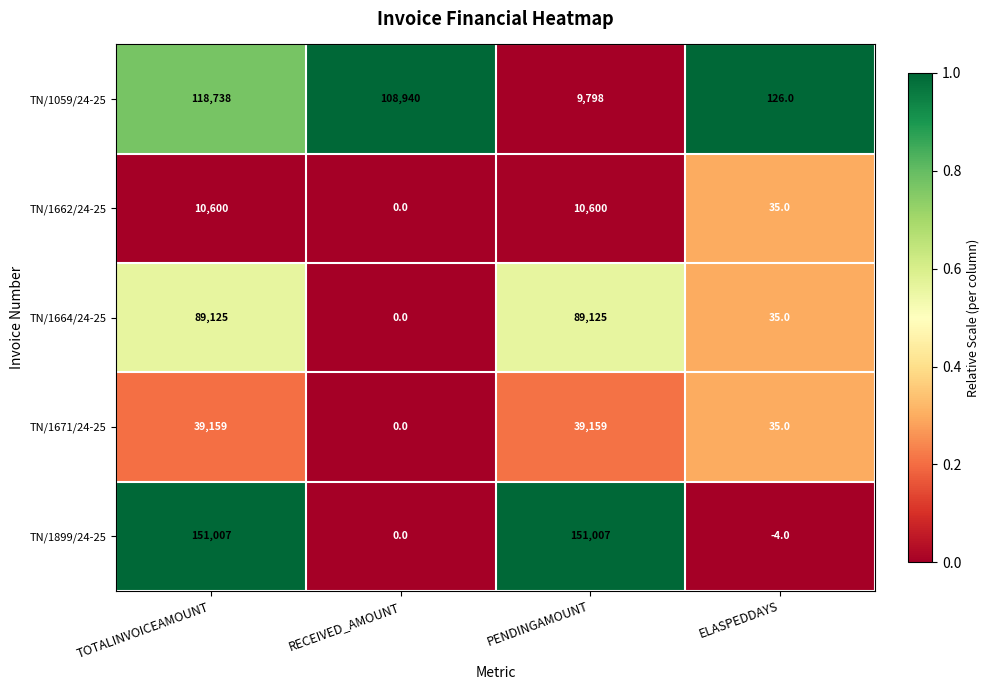

Reading right to left, list all the values displayed in this chart.

TN/1059/24-25: ELASPEDDAYS=126	PENDINGAMOUNT=9798	RECEIVED_AMOUNT=108940	TOTALINVOICEAMOUNT=118738
TN/1662/24-25: ELASPEDDAYS=35	PENDINGAMOUNT=10600	RECEIVED_AMOUNT=0	TOTALINVOICEAMOUNT=10600
TN/1664/24-25: ELASPEDDAYS=35	PENDINGAMOUNT=89125	RECEIVED_AMOUNT=0	TOTALINVOICEAMOUNT=89125
TN/1671/24-25: ELASPEDDAYS=35	PENDINGAMOUNT=39159	RECEIVED_AMOUNT=0	TOTALINVOICEAMOUNT=39159
TN/1899/24-25: ELASPEDDAYS=-4	PENDINGAMOUNT=151007	RECEIVED_AMOUNT=0	TOTALINVOICEAMOUNT=151007